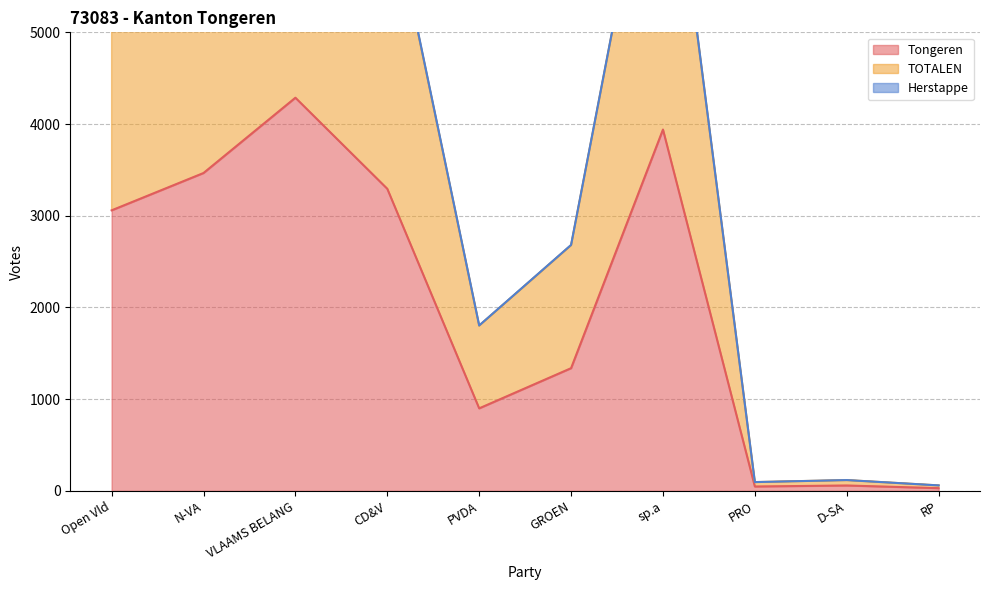

Reading left to right, extract all data points from this chart.

Tongeren: 3059	3466	4287	3294	900	1338	3940	48	59	30
TOTALEN: 6156	6950	8584	6614	1804	2682	7894	96	118	60